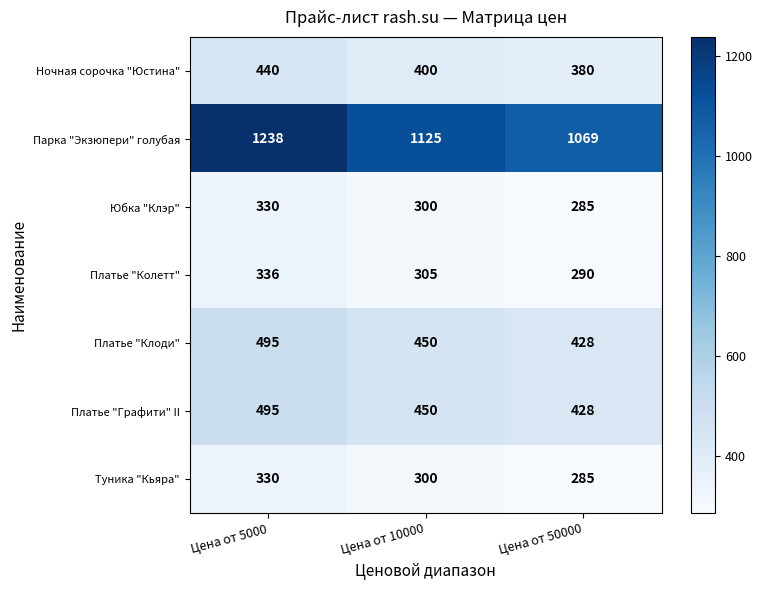

At which label does Юбка "Клэр" first exceed 300?

Цена от 5000